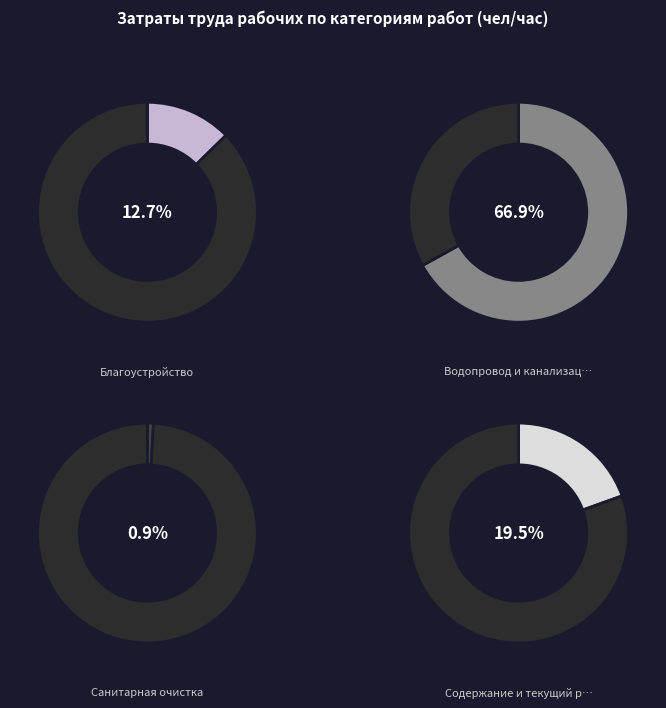

Is Благоустройство the majority of the pie?

No